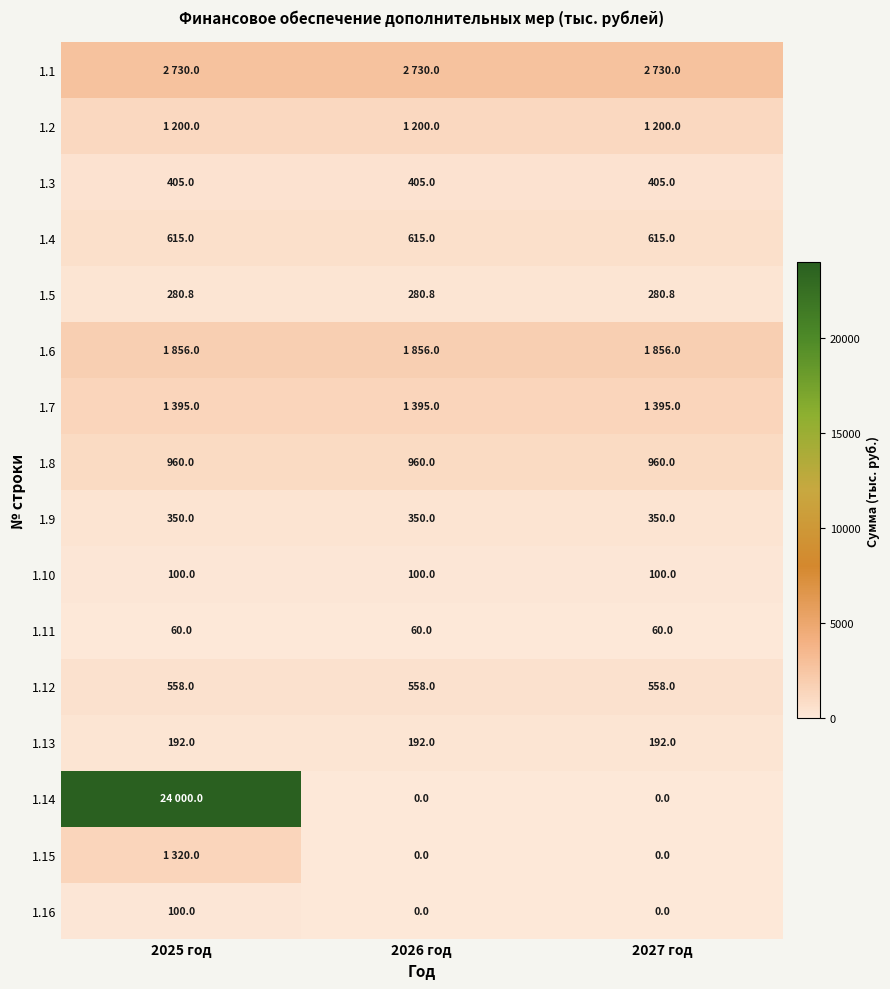

How many series are shown in this chart?

16